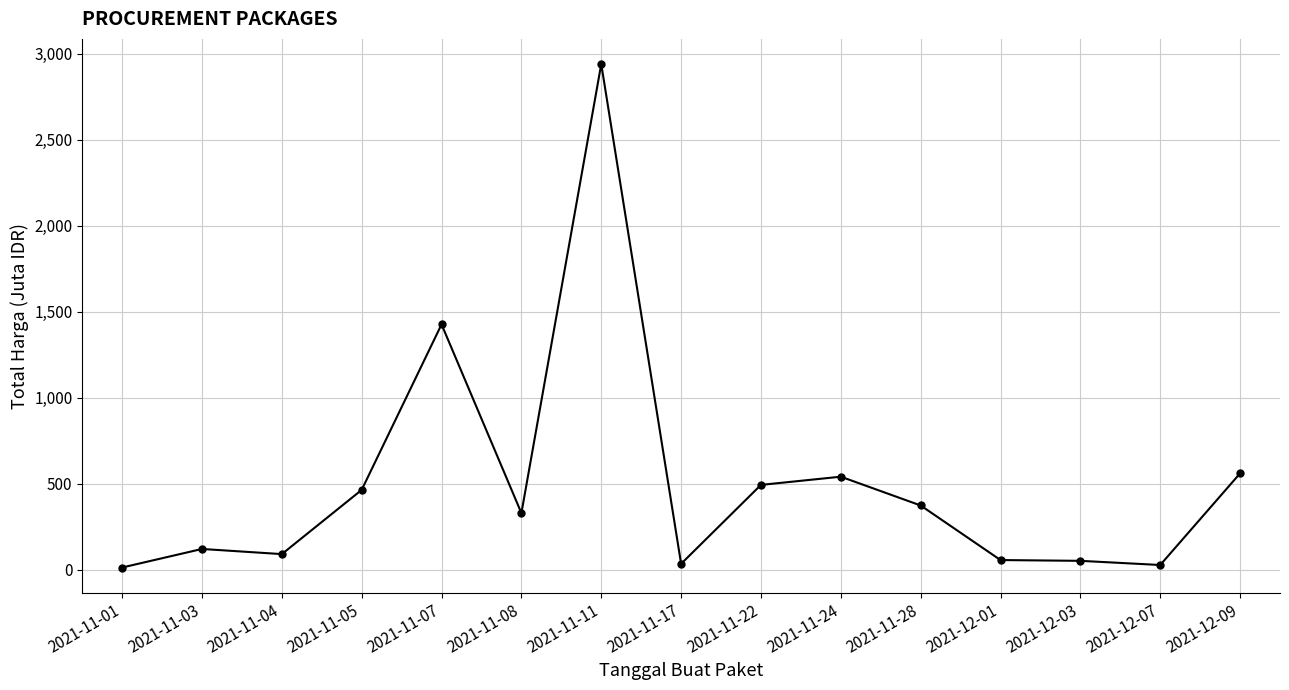

True or false: there are more than 1 points higher than both neighbors.

True